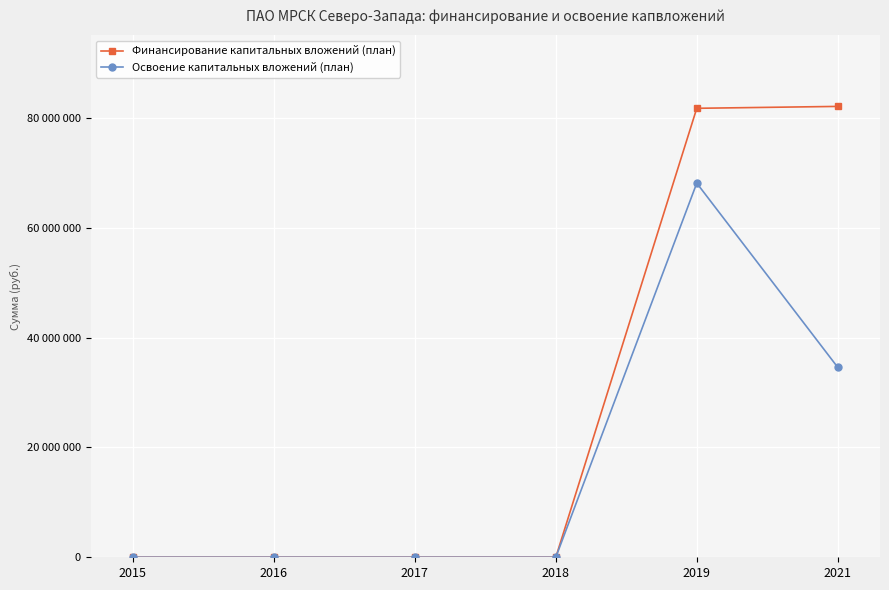

Is it true that Освоение капитальных вложений (план) equals 0 at 2018?

True